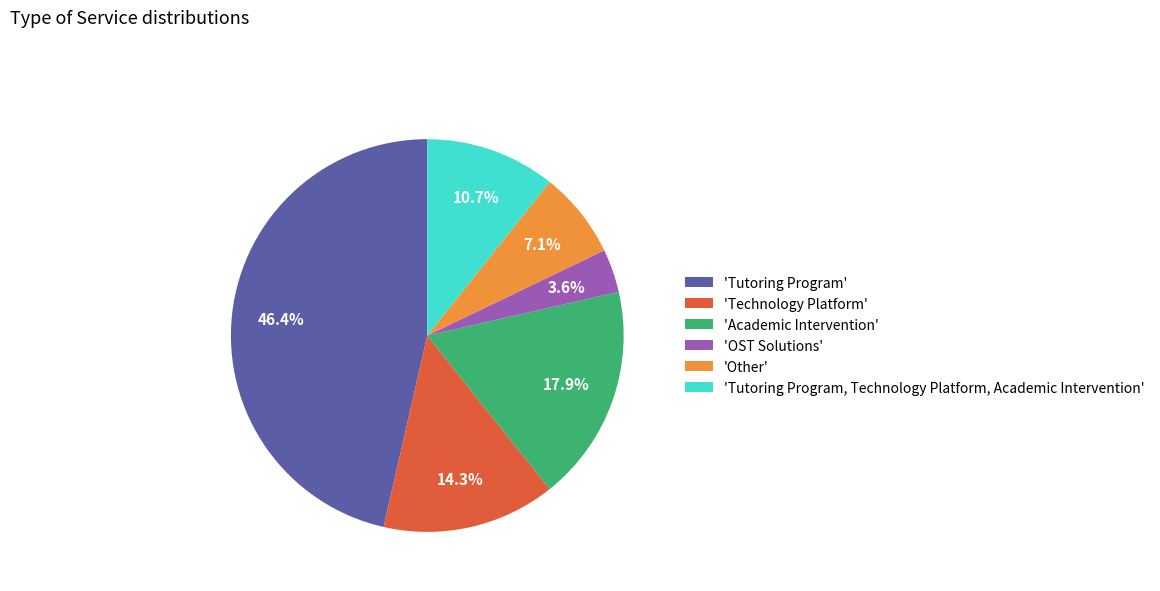

Which has a higher value, 'Academic Intervention' or 'Tutoring Program, Technology Platform, Academic Intervention'?

'Academic Intervention'